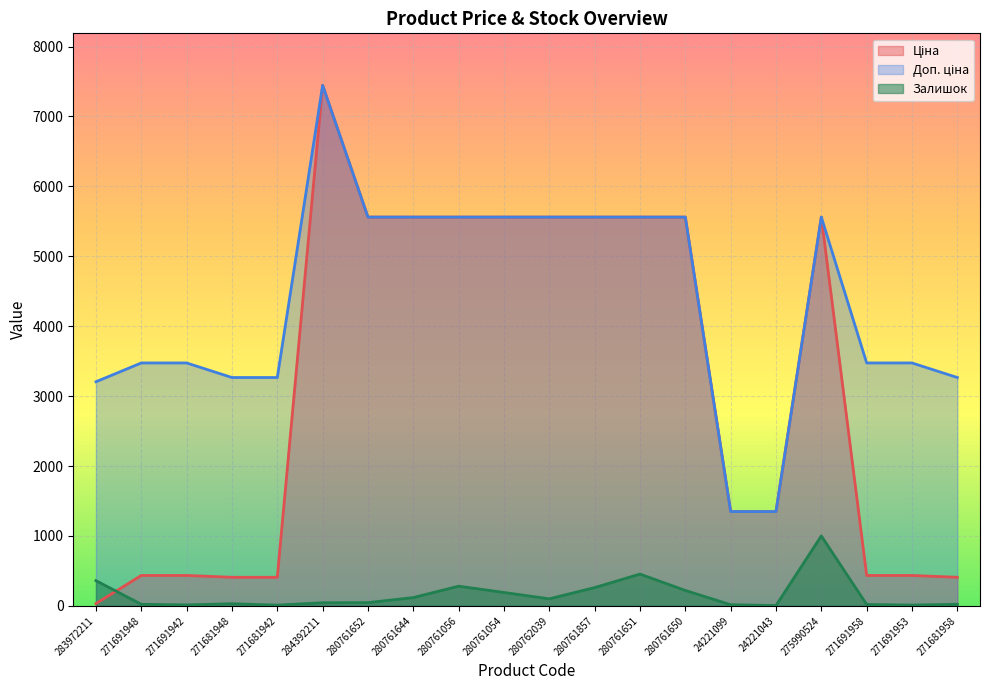

Rank the series at 280761857 from highest to lowest value.

Ціна, Доп. ціна, Залишок